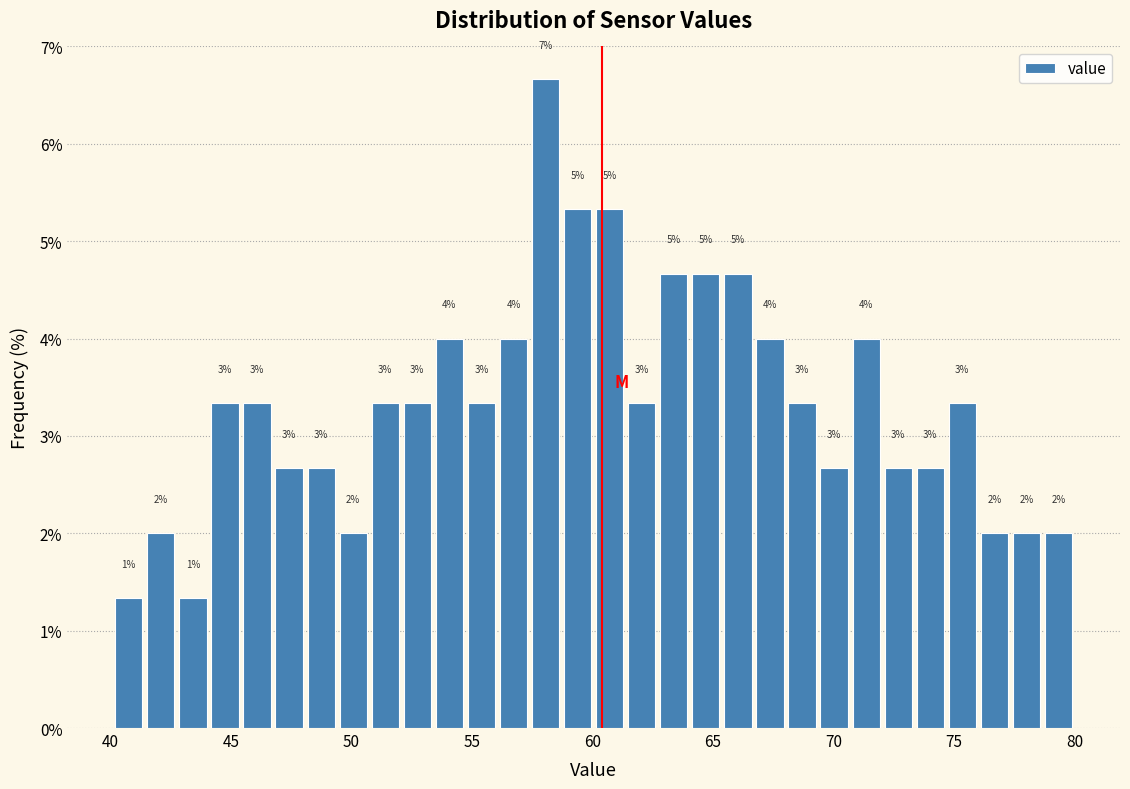

Around what value on the x-axis is the tallest bar? Give the approximate position of its centre, as read against the axis.

58.0